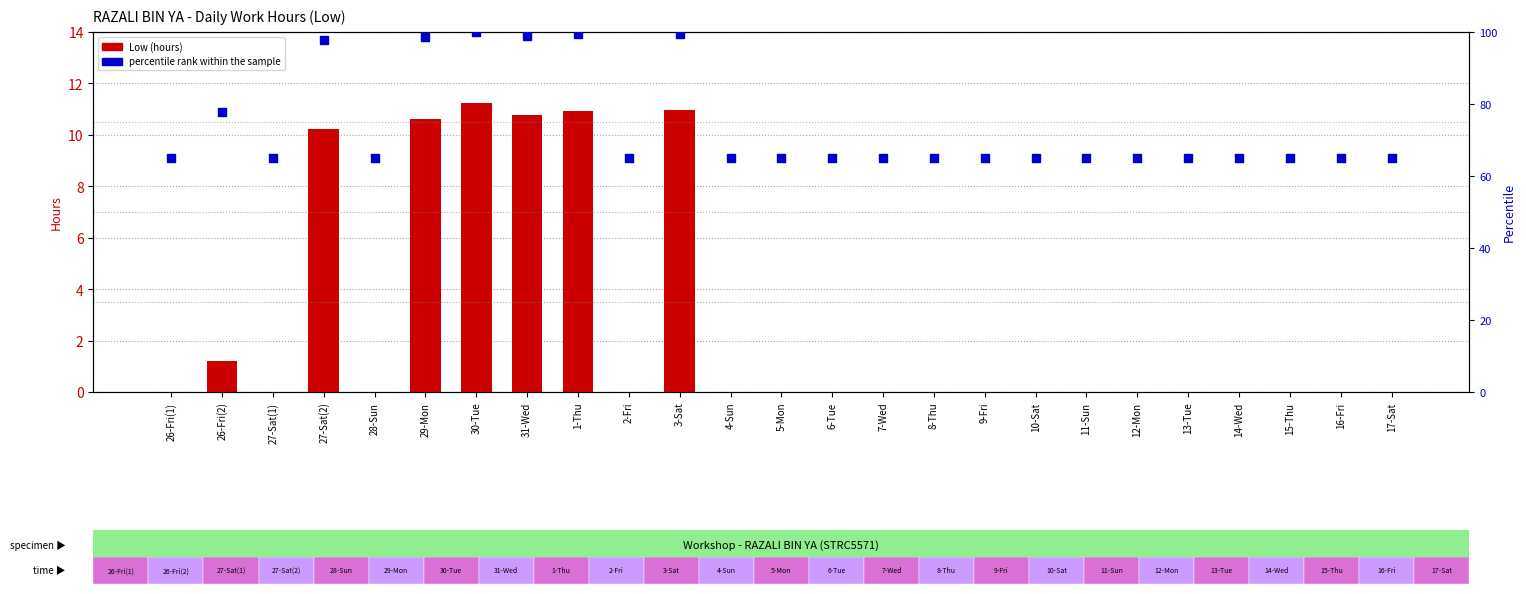

At how many categories does at least one series exceed 66?

7